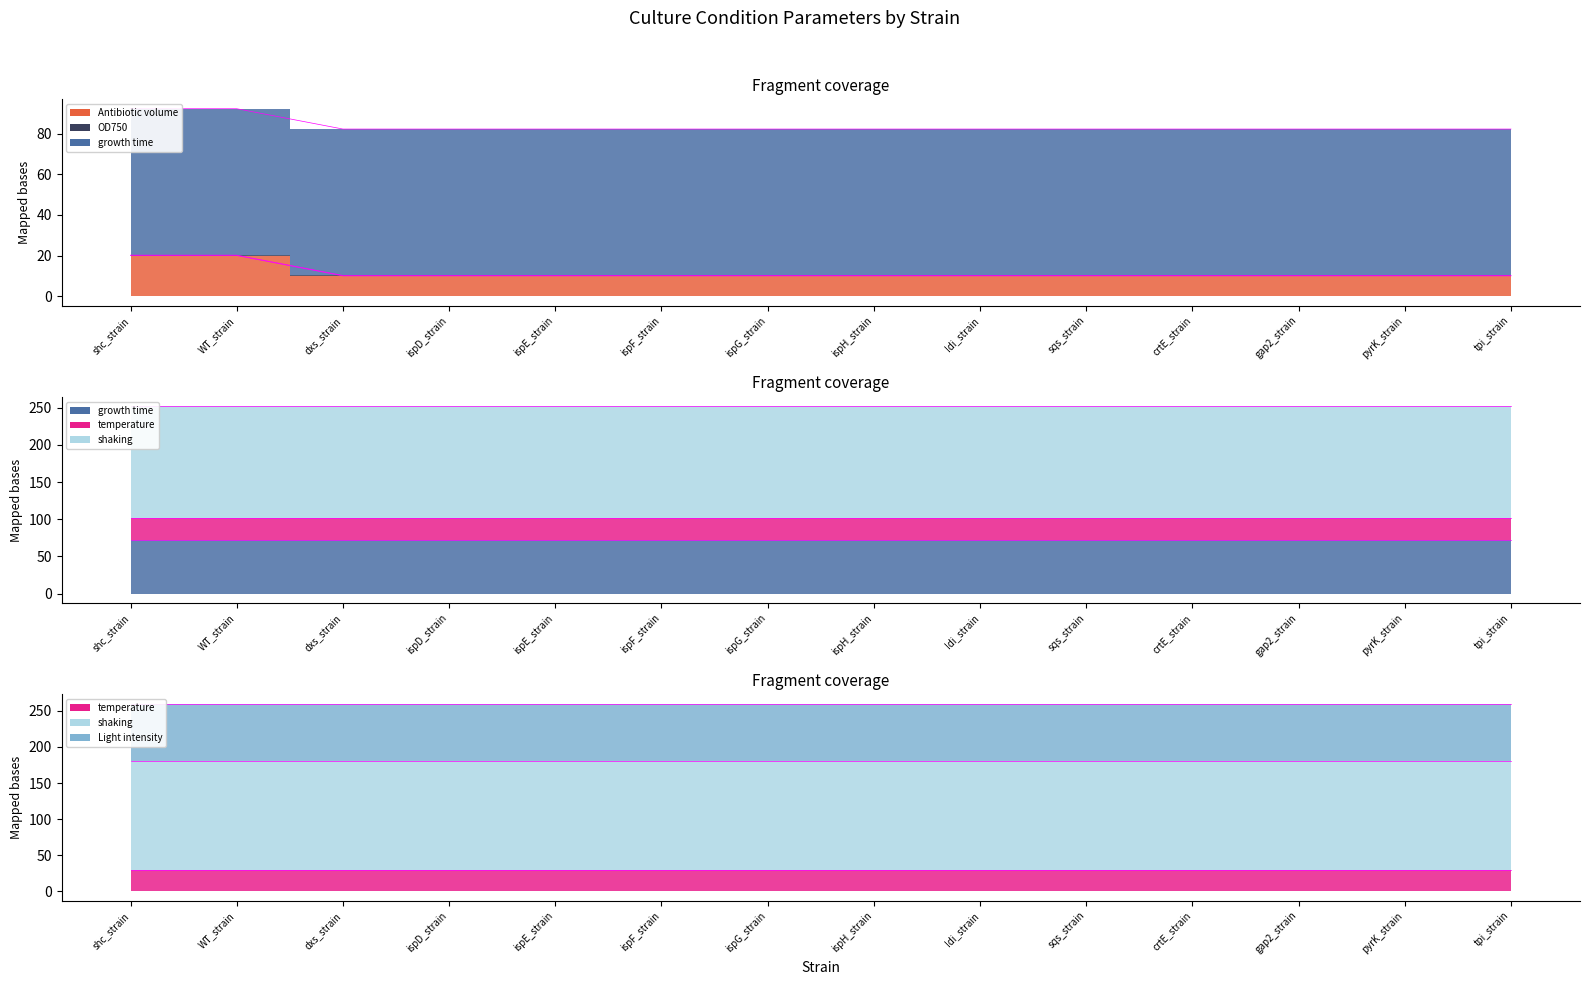

What is the average value of the temperature series?

30.0